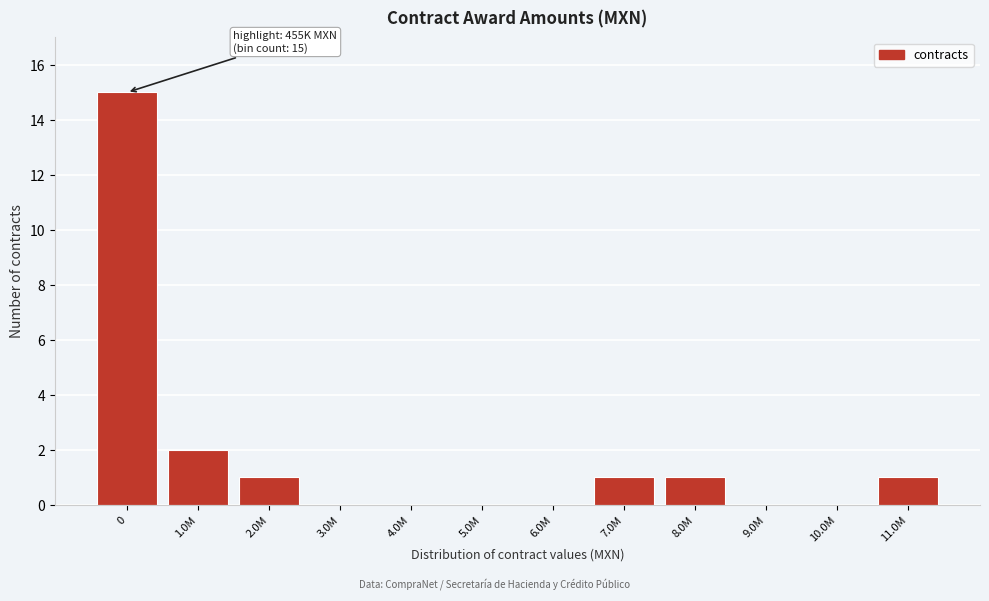

Reading left to right, what are all the values shown in this chart?

0=15	1.0M=2	2.0M=1	3.0M=0	4.0M=0	5.0M=0	6.0M=0	7.0M=1	8.0M=1	9.0M=0	10.0M=0	11.0M=1